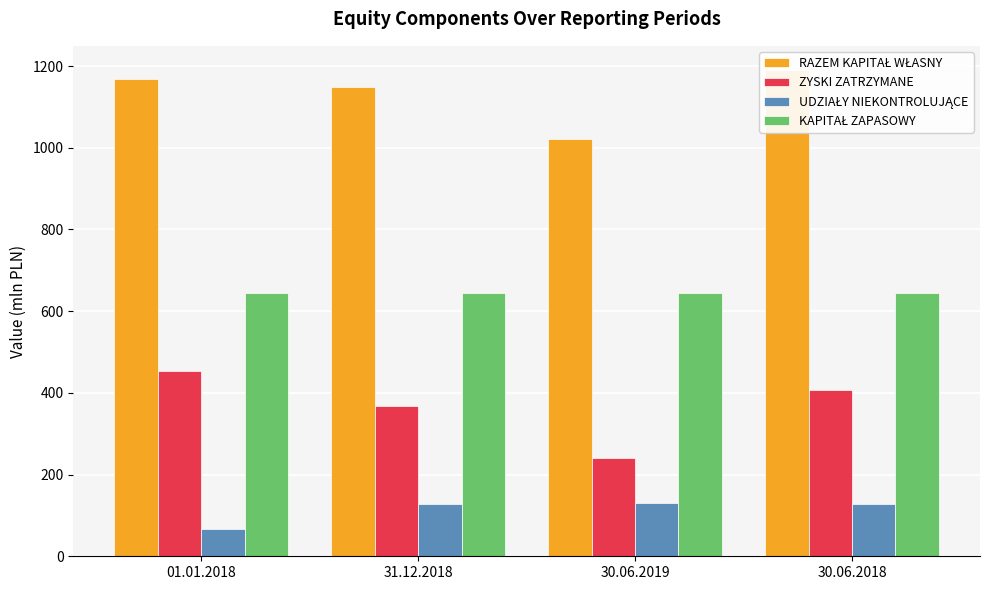

Reading left to right, what are all the values shown in this chart?

RAZEM KAPITAŁ WŁASNY: 01.01.2018=1168.3	31.12.2018=1147.8	30.06.2019=1022.0	30.06.2018=1190.1
ZYSKI ZATRZYMANE: 01.01.2018=453.1	31.12.2018=369.1	30.06.2019=241.2	30.06.2018=406.1
UDZIAŁY NIEKONTROLUJĄCE: 01.01.2018=67.8	31.12.2018=126.9	30.06.2019=130.9	30.06.2018=128.7
KAPITAŁ ZAPASOWY: 01.01.2018=644.9	31.12.2018=645.1	30.06.2019=645.1	30.06.2018=644.9